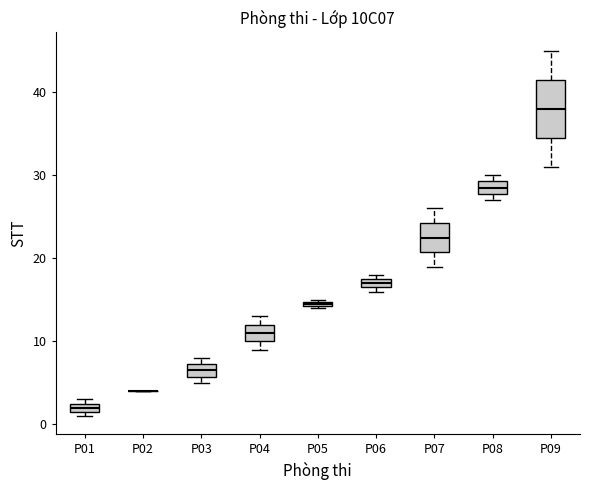

Comparing the boxes themselves (not the whiskers), which one is the tallest?

P09